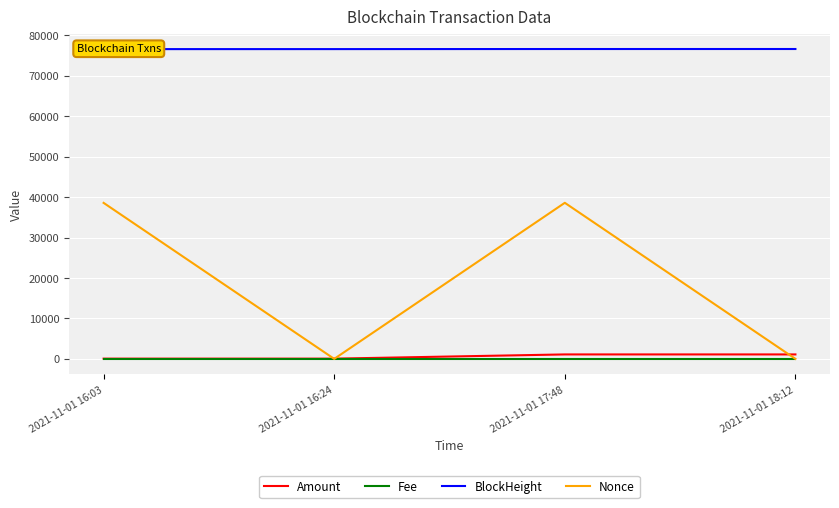

The value of Fee at 2021-11-01 18:12 is 0.0. True or false?

False